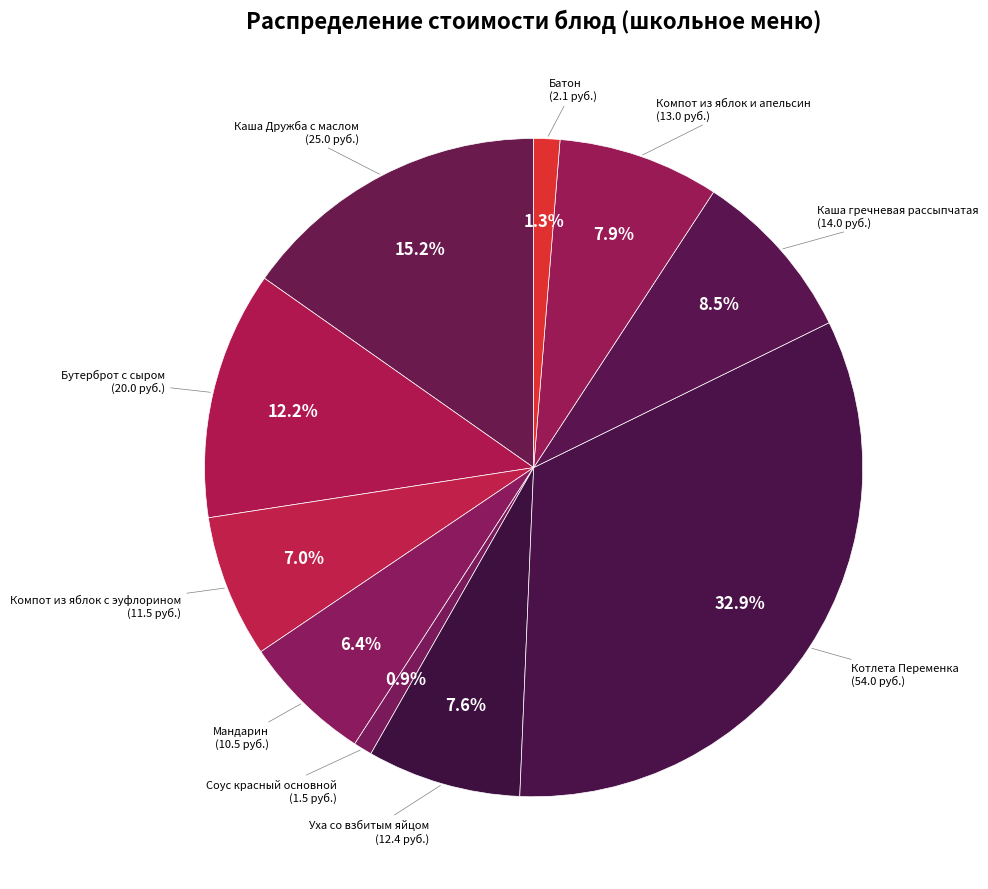

To the nearest percent, what is the average slice percentage?

10%